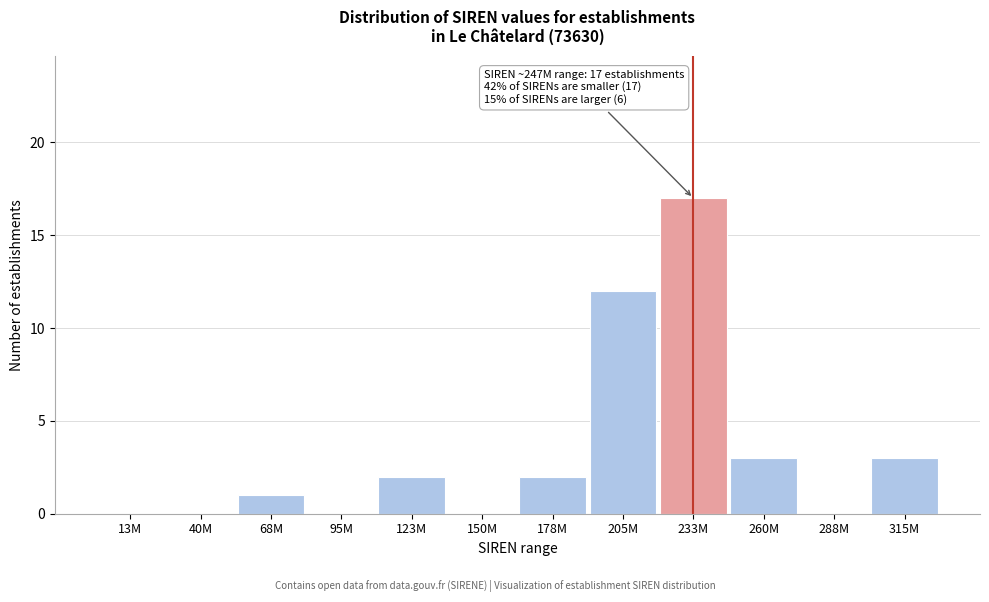

Reading left to right, list all the values displayed in this chart.

13M=0	40M=0	68M=1	95M=0	123M=2	150M=0	178M=2	205M=12	233M=17	260M=3	288M=0	315M=3